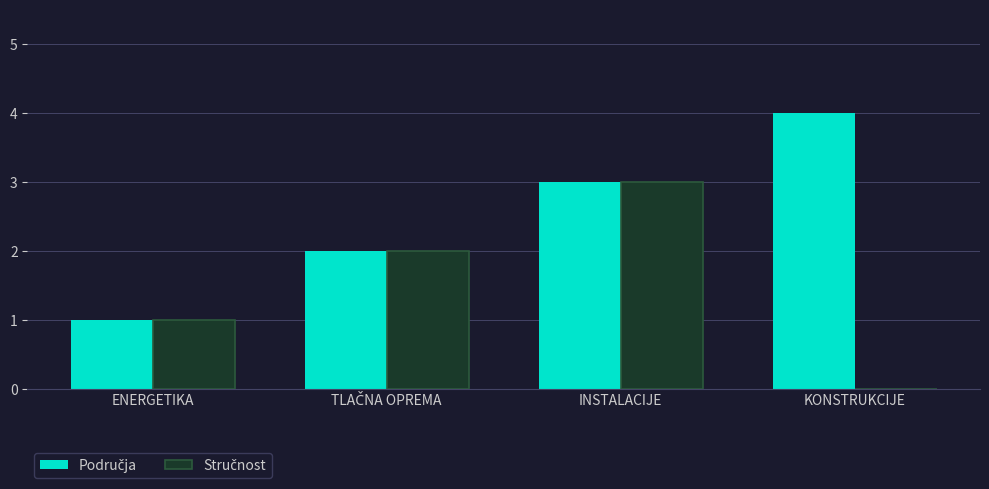

At which category is the sum across all series the highest?

INSTALACIJE